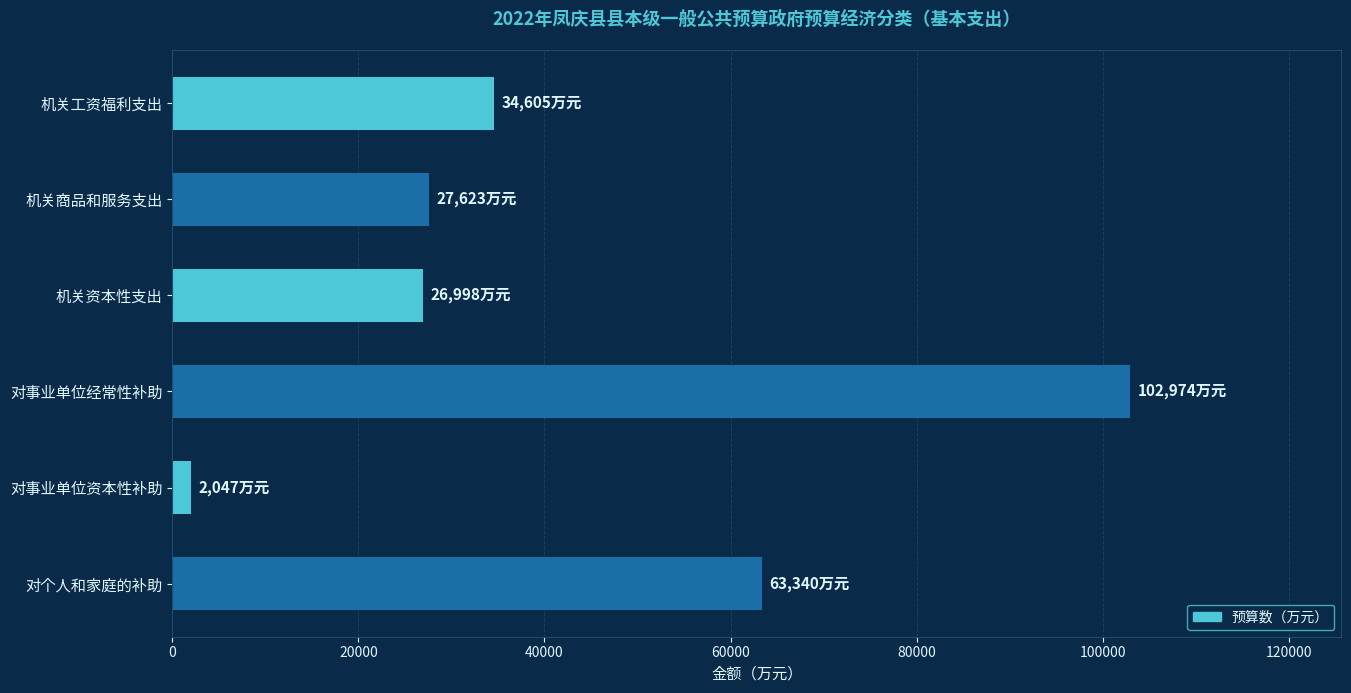

True or false: the data shows 46607 at 机关资本性支出.

False